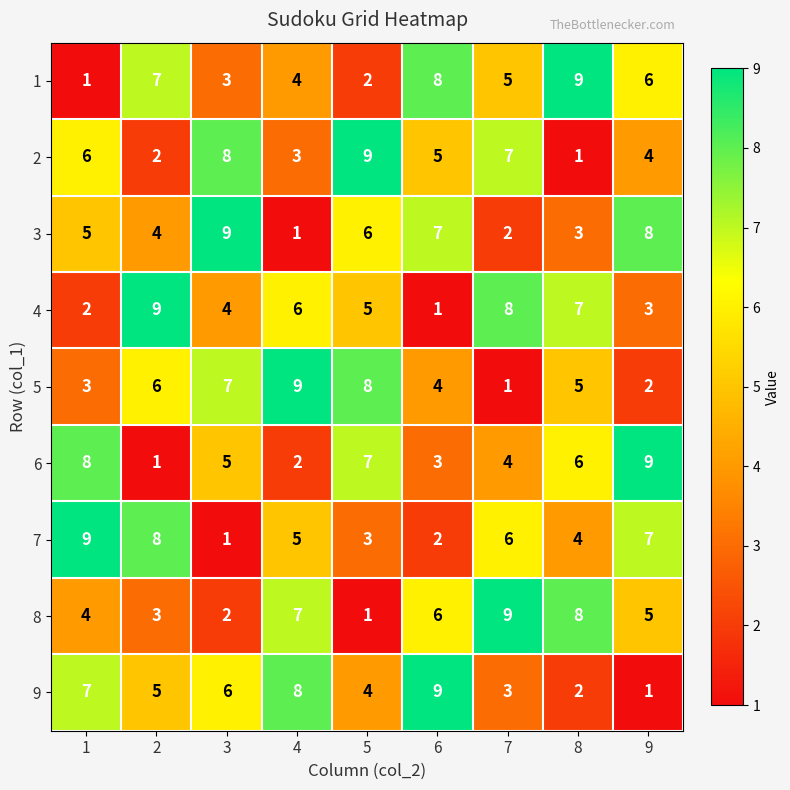

What is the sum of the 7 values at 9 and 8?

11